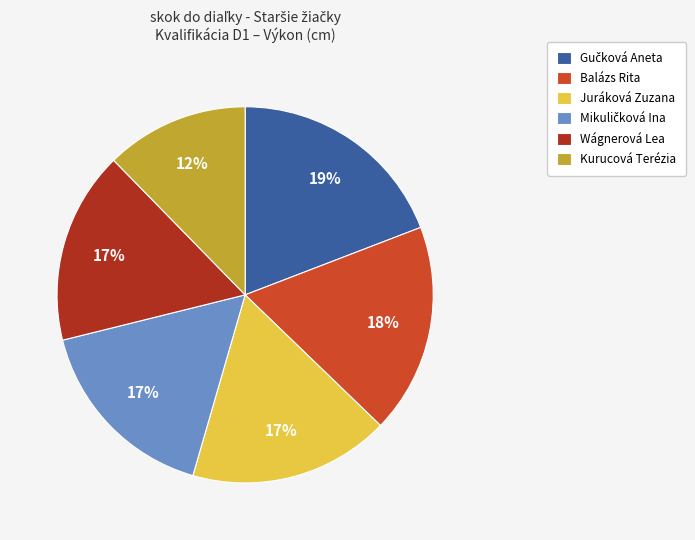

Which category has the smallest portion of the pie?

Kurucová Terézia